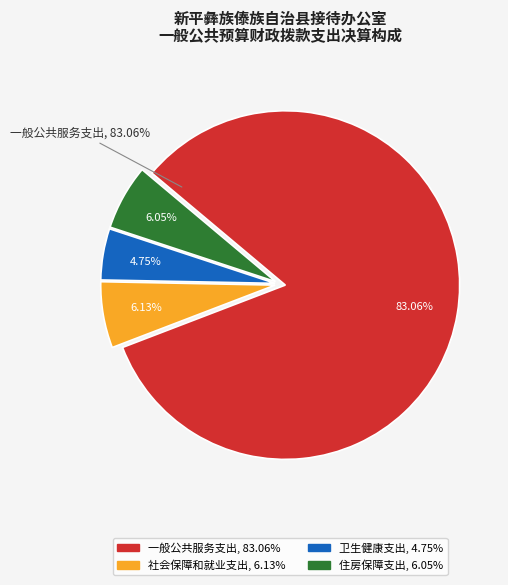

Which category has the smallest portion of the pie?

卫生健康支出